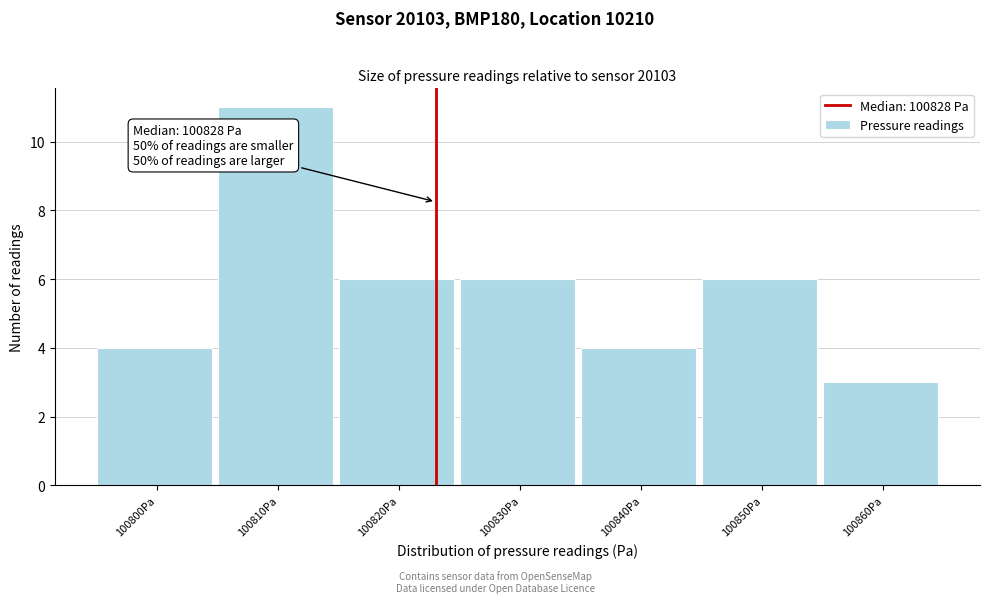

Reading right to left, what are all the values shown in this chart?

100860Pa=3	100850Pa=6	100840Pa=4	100830Pa=6	100820Pa=6	100810Pa=11	100800Pa=4